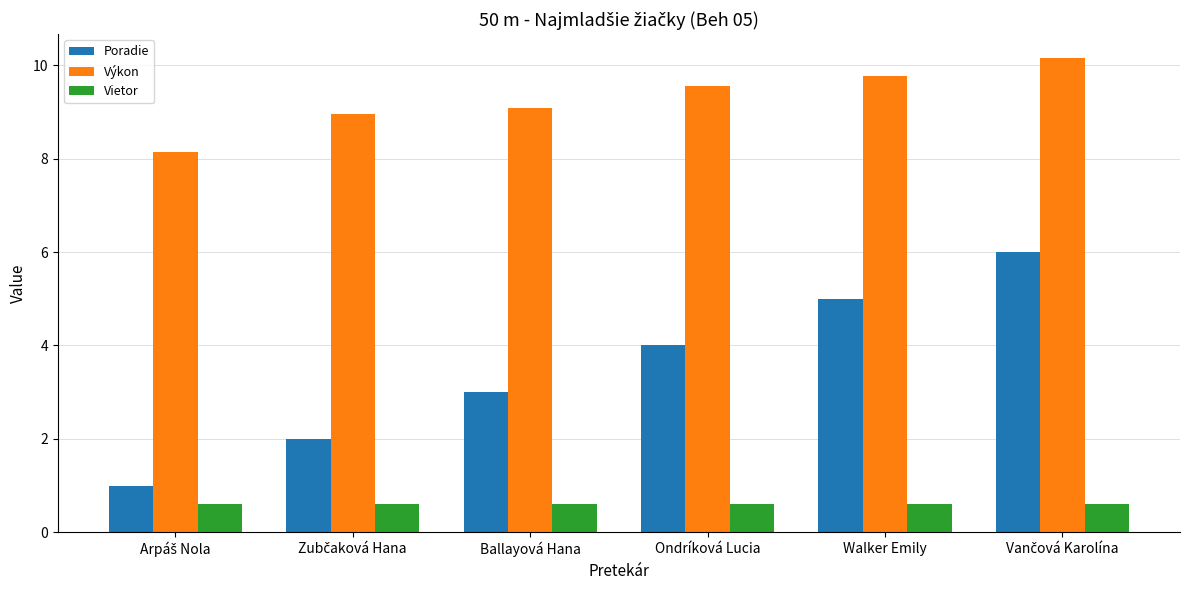

Reading right to left, what are all the values shown in this chart?

Poradie: 6.0	5.0	4.0	3.0	2.0	1.0
Výkon: 10.2	9.8	9.6	9.1	9.0	8.1
Vietor: 0.6	0.6	0.6	0.6	0.6	0.6